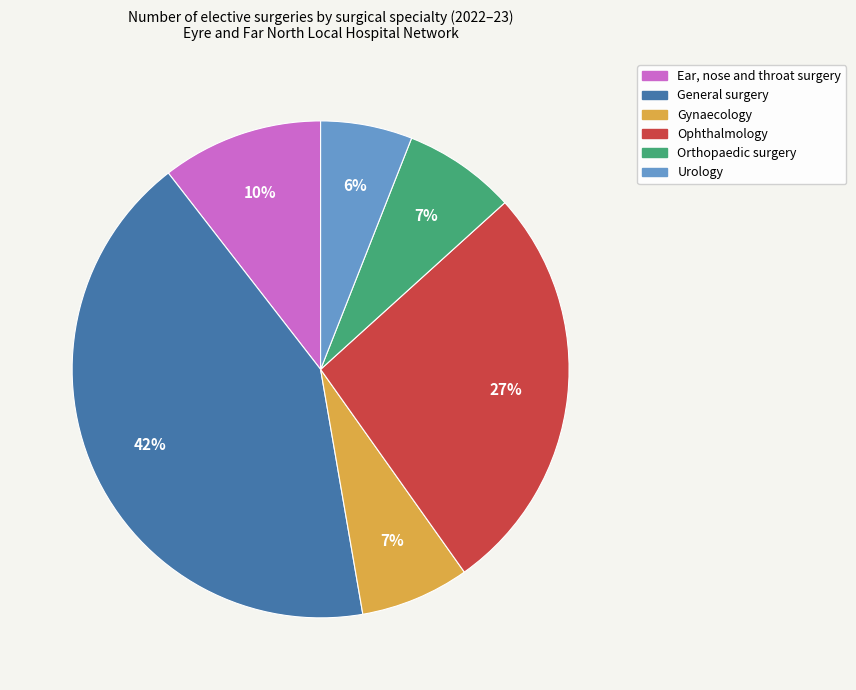

Does any single category account for the majority?

No